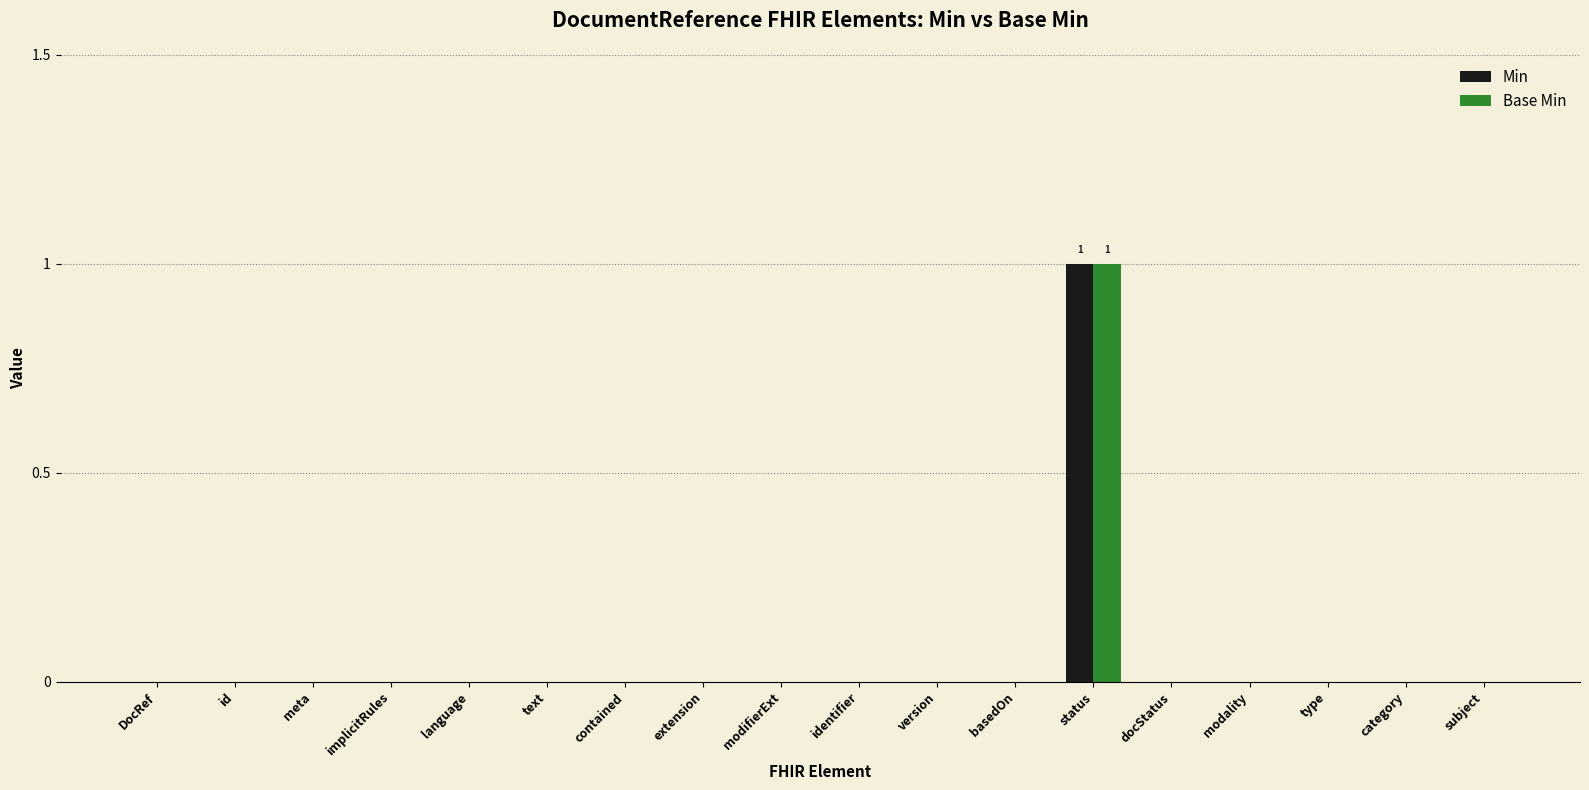

Reading left to right, extract all data points from this chart.

Min: DocRef=0	id=0	meta=0	implicitRules=0	language=0	text=0	contained=0	extension=0	modifierExt=0	identifier=0	version=0	basedOn=0	status=1	docStatus=0	modality=0	type=0	category=0	subject=0
Base Min: DocRef=0	id=0	meta=0	implicitRules=0	language=0	text=0	contained=0	extension=0	modifierExt=0	identifier=0	version=0	basedOn=0	status=1	docStatus=0	modality=0	type=0	category=0	subject=0